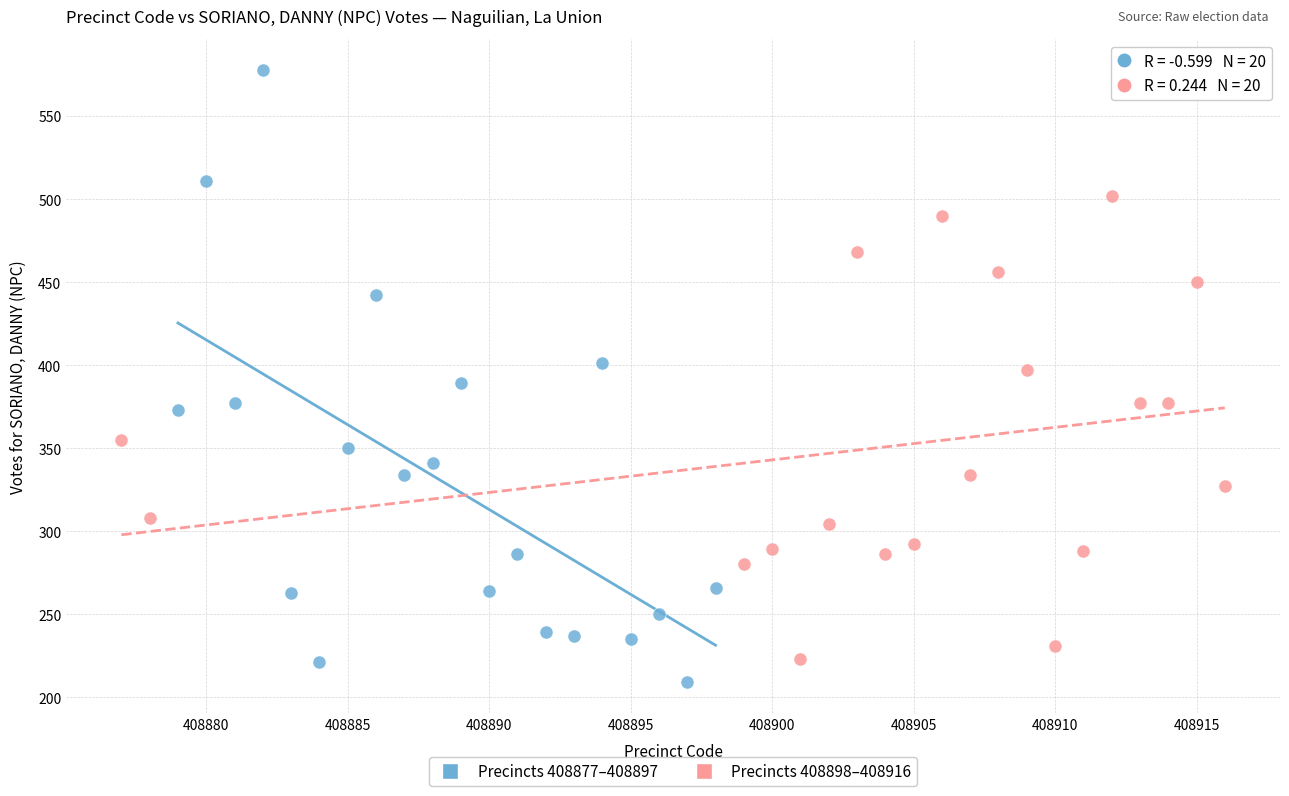

Which series has the widest spread of Y values?

Precincts 408877–408897